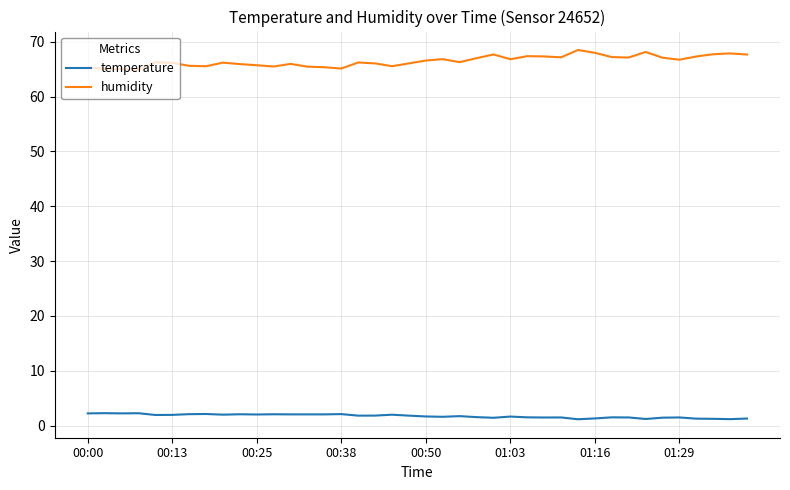

True or false: temperature and humidity intersect in this chart.

False